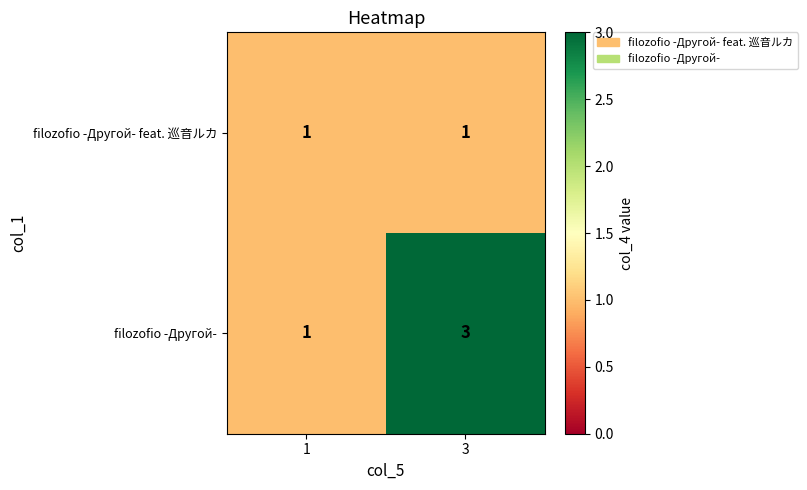

The filozofio -Другой- series shows 4 at 3. True or false?

False